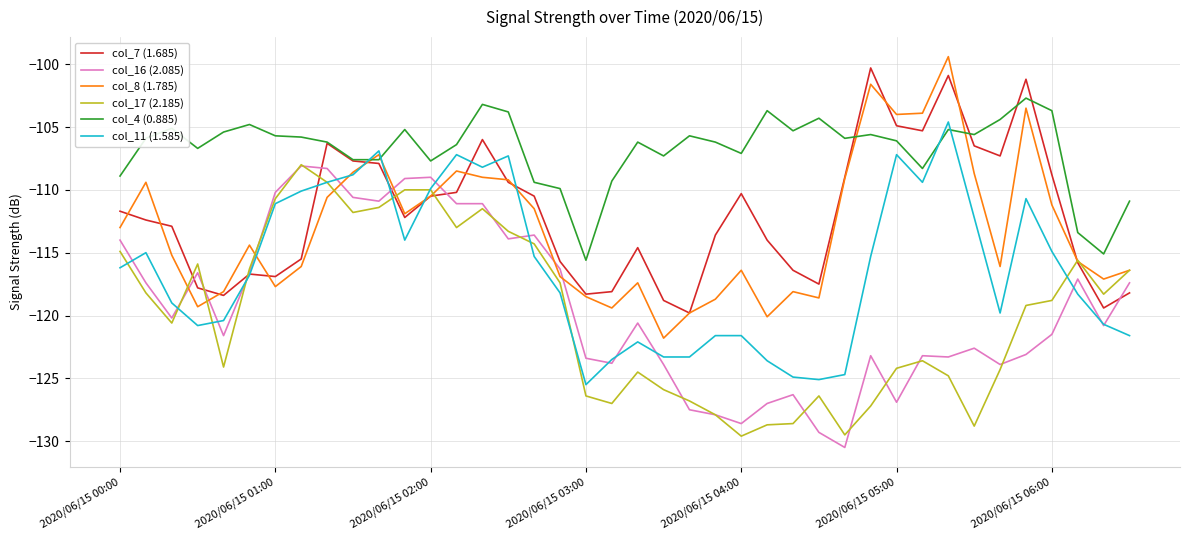

What is the greatest value displayed?

-99.4